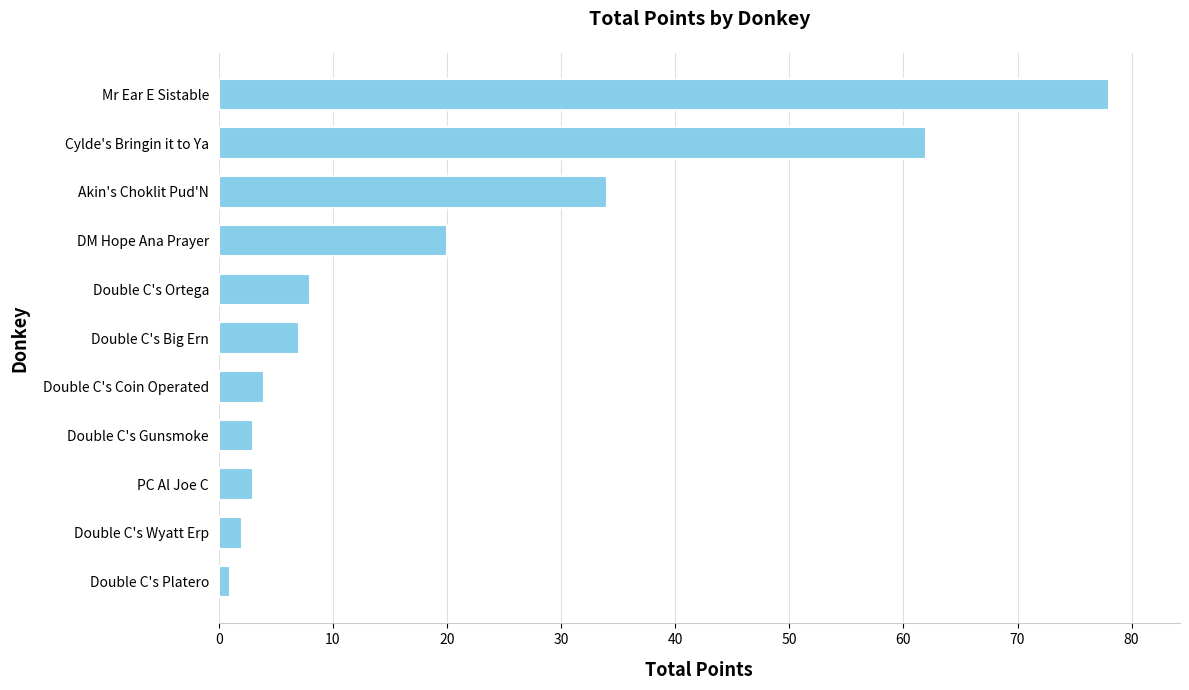

Reading bottom to top, extract all data points from this chart.

1	2	3	3	4	7	8	20	34	62	78